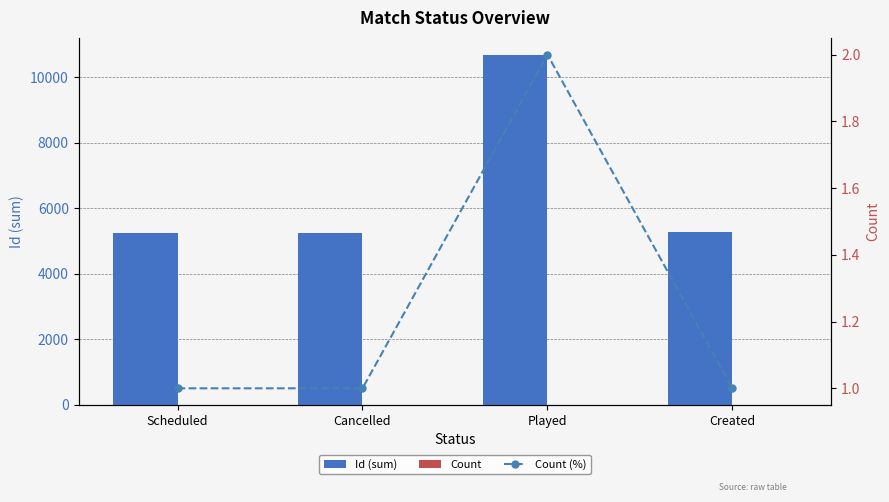

What is the average value of the Count (%) series?

1